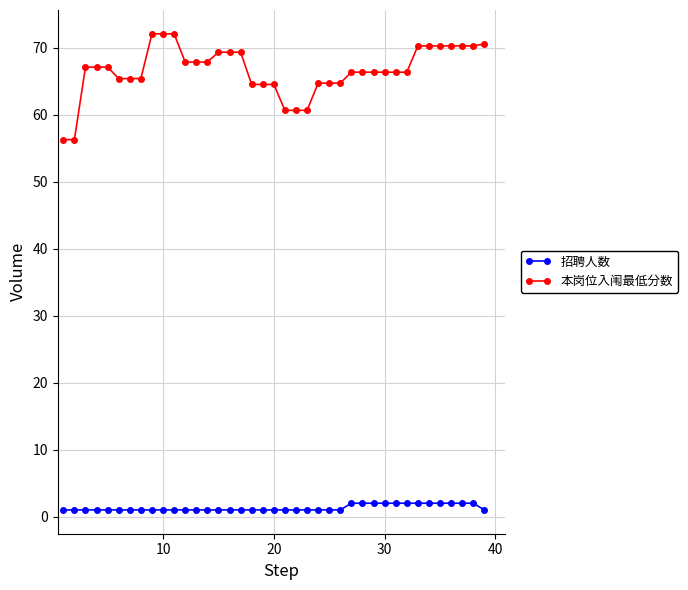

Which series has the largest range (max minus min)?

本岗位入闱最低分数